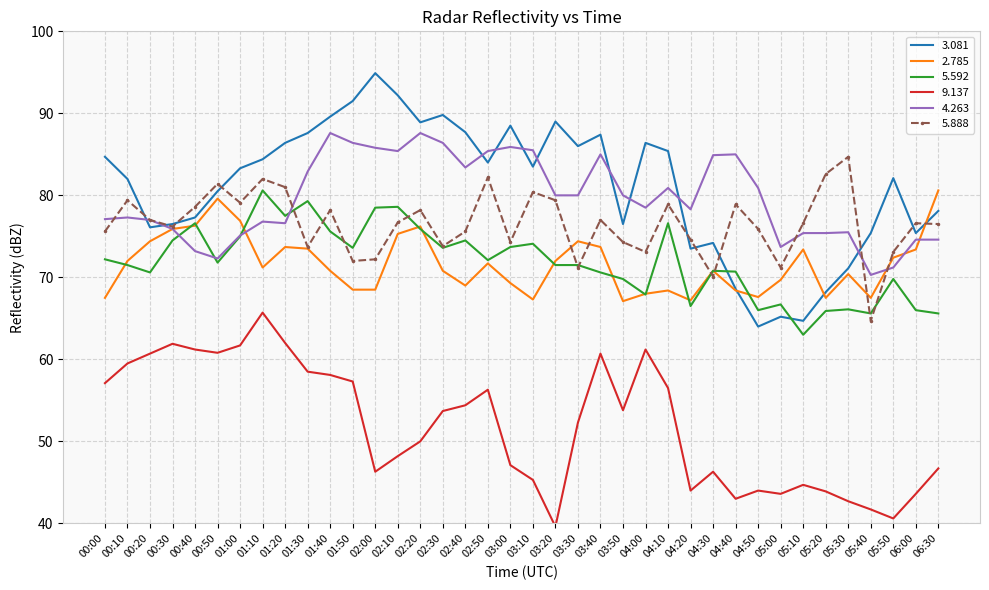

Which series has the largest range (max minus min)?

3.081